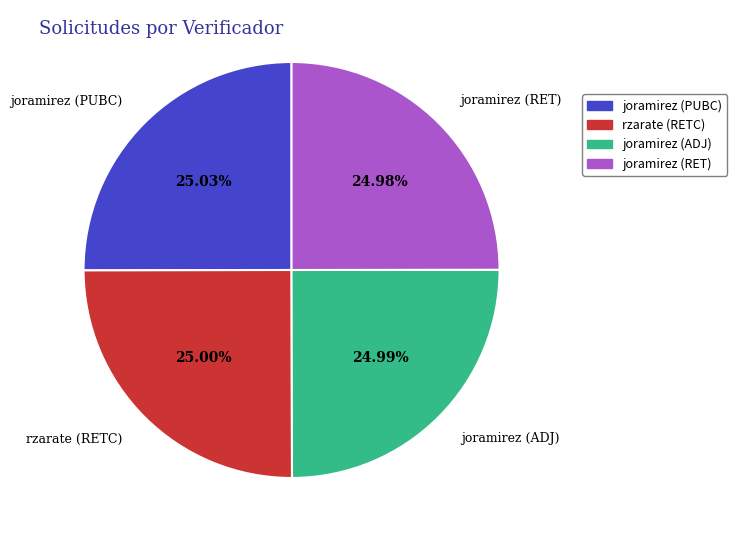

How many segments does this pie chart have?

4